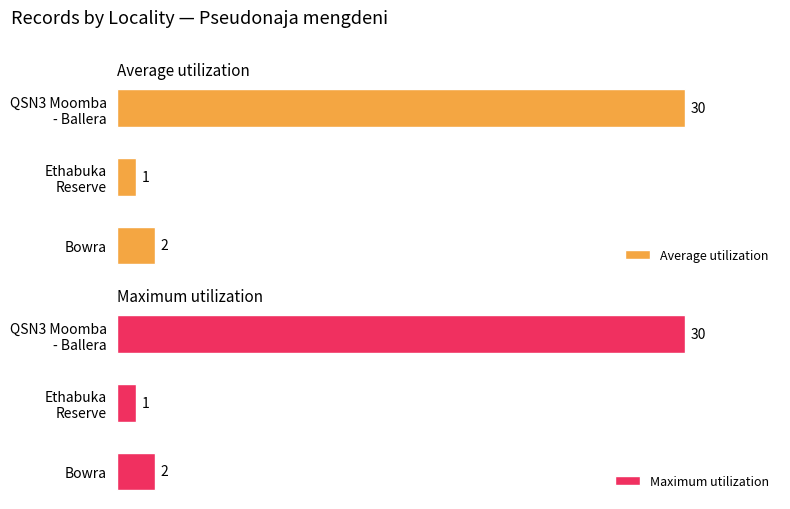

Which category has the highest value in the Average utilization series?

QSN3 Moomba
- Ballera